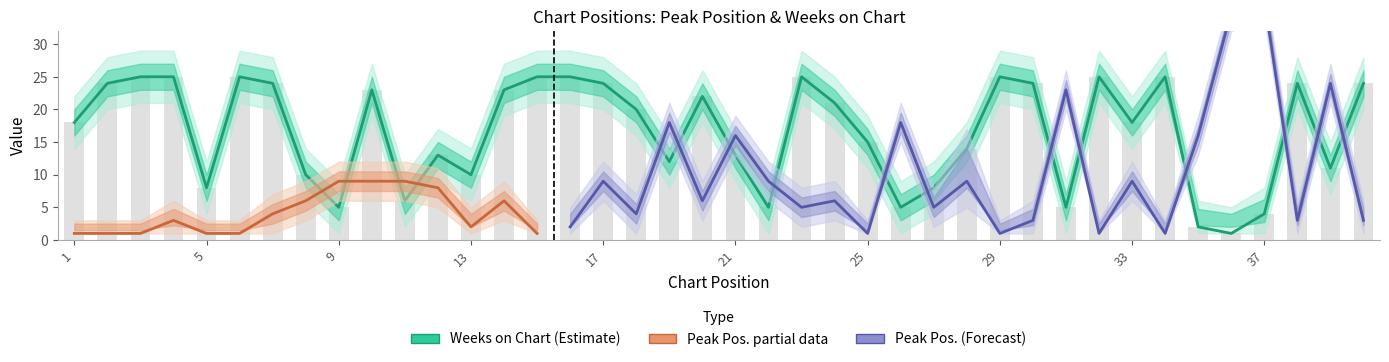

What is the value of the 10th bar from the left?

23